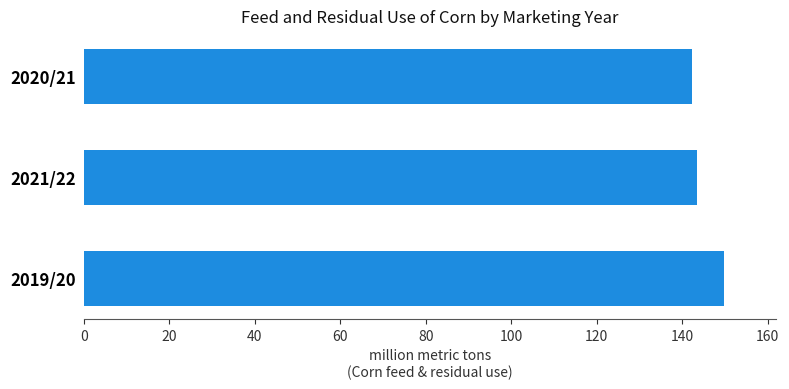

Reading top to bottom, transcribe all the data shown in this chart.

142.3	143.5	149.9